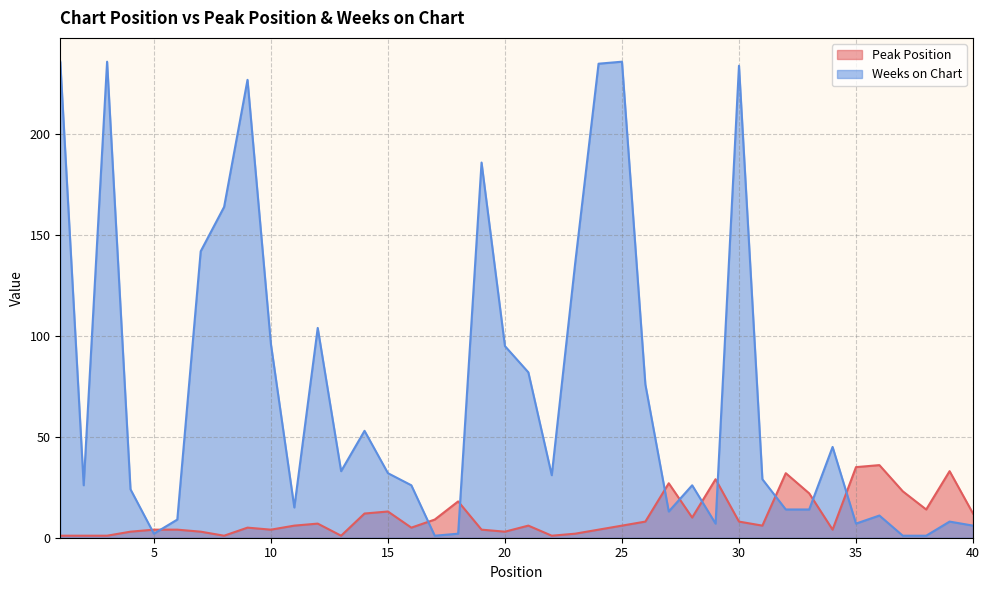

Does the chart have visible grid lines?

Yes